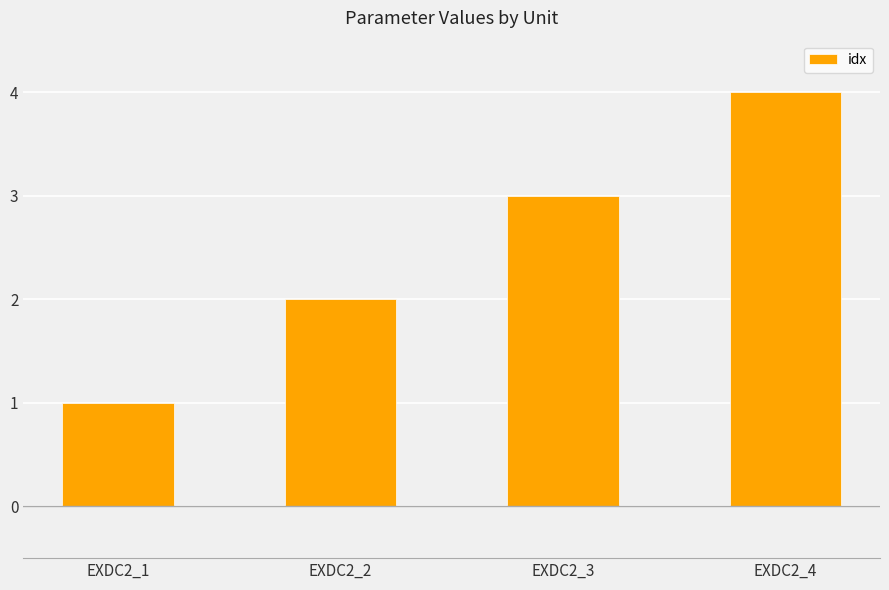

What is the minimum value shown in the chart?

1